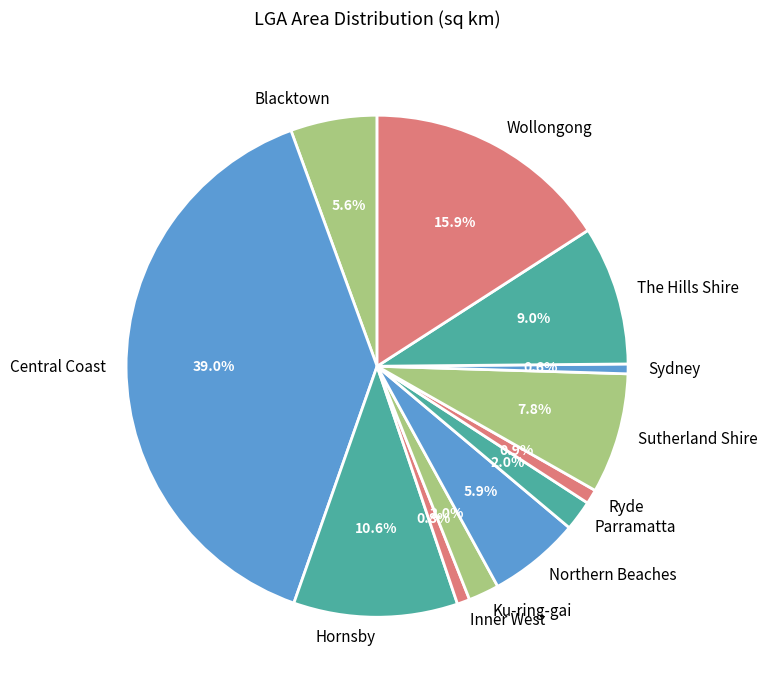

What is the ratio of the value at Central Coast to the value at Hornsby?

3.7